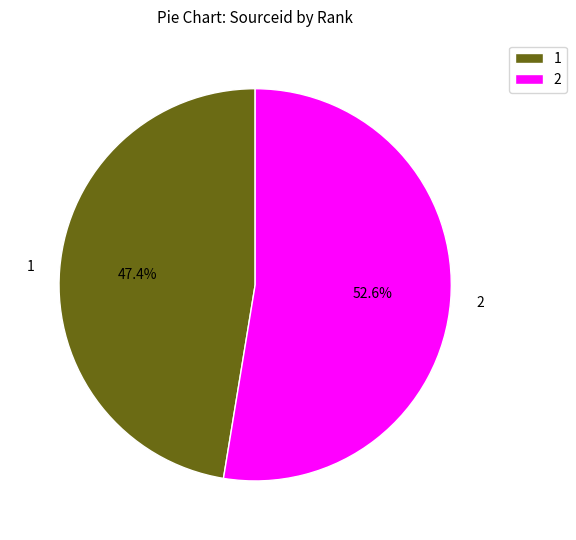

To the nearest percent, what is the difference between the 1 and 2 slice percentages?

5%